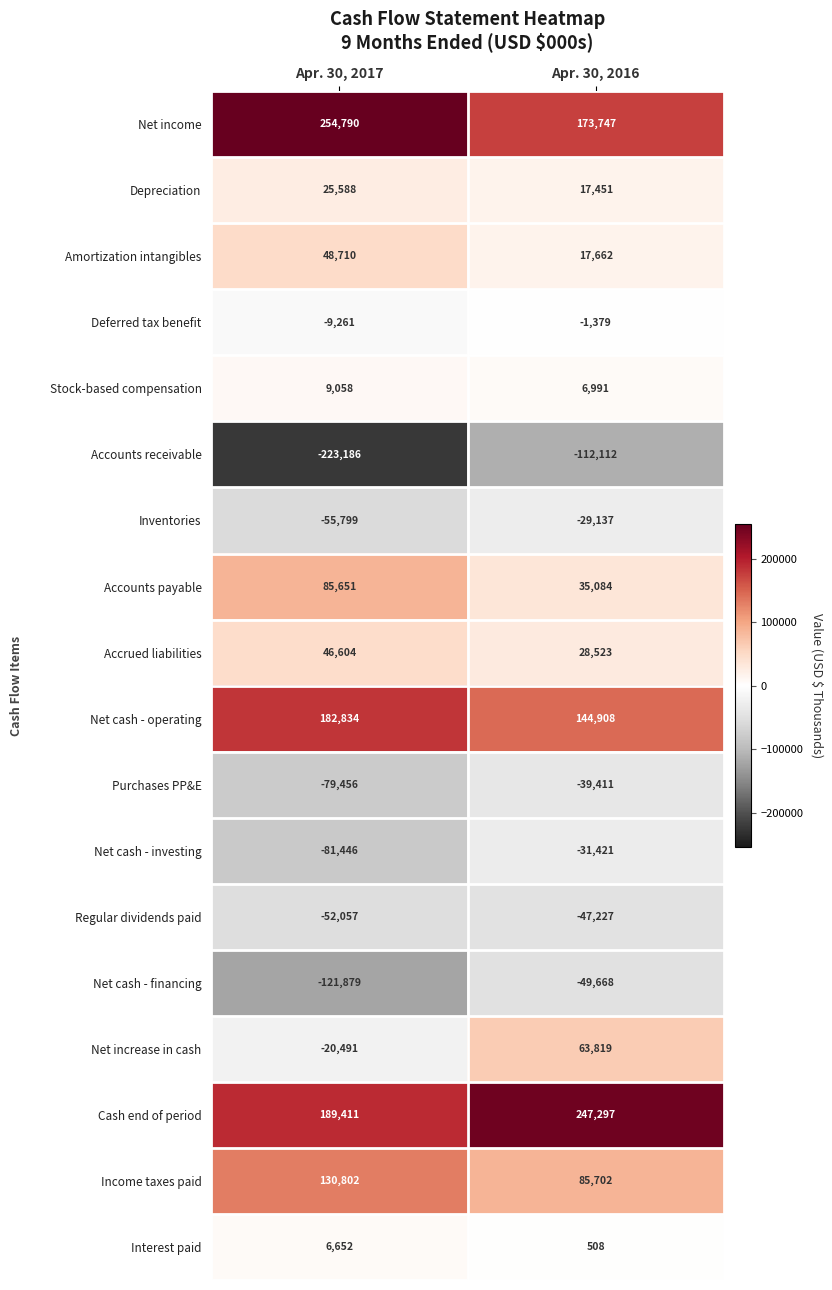

The value of Income taxes paid at Apr. 30, 2017 is 130802. True or false?

True